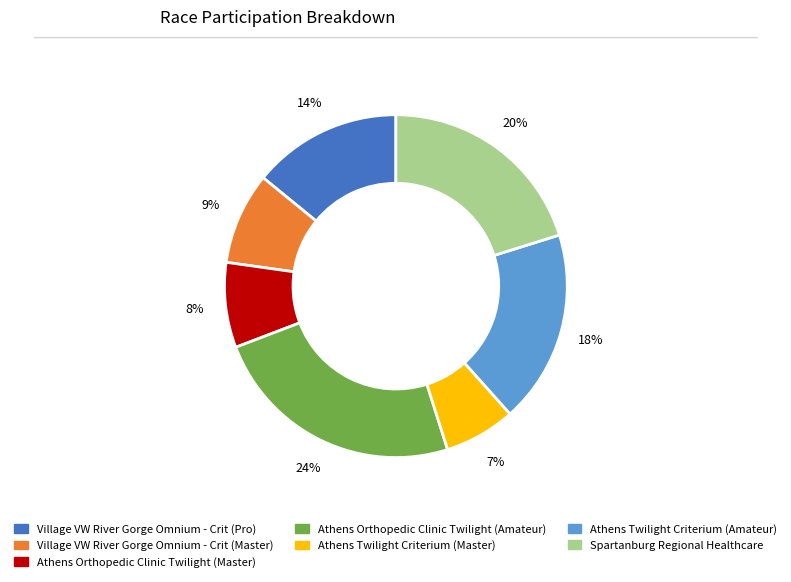

What is the largest slice in the pie chart?

Athens Orthopedic Clinic Twilight (Amateur)